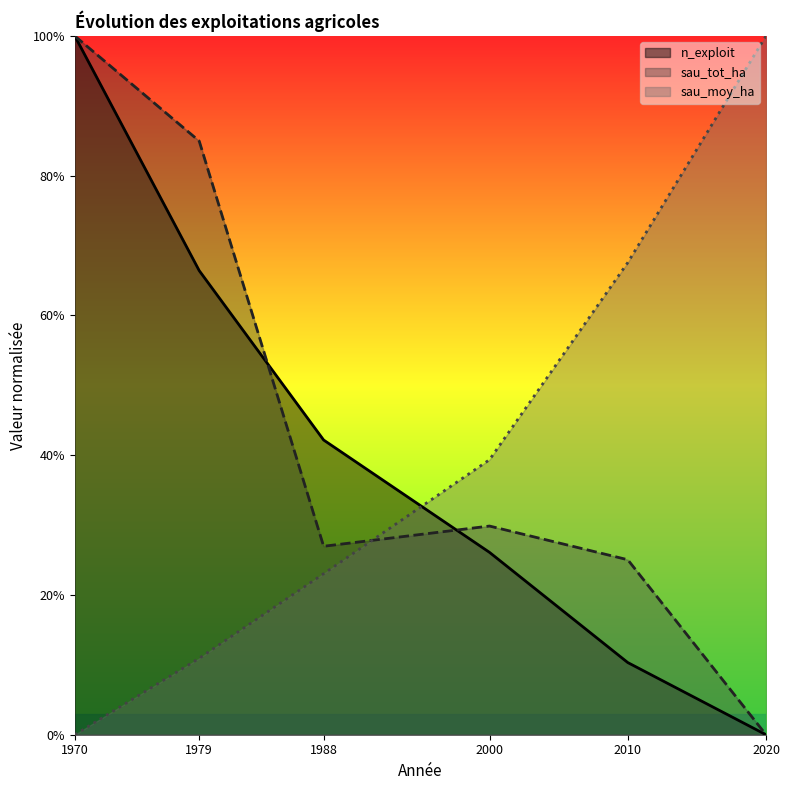

How many intersections are there between sau_tot_ha and n_exploit?

2